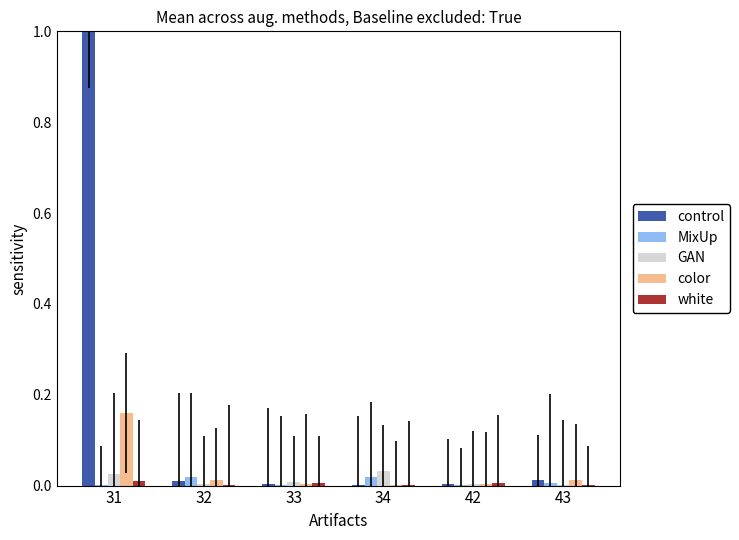

Which series has the largest total across all categories?

control